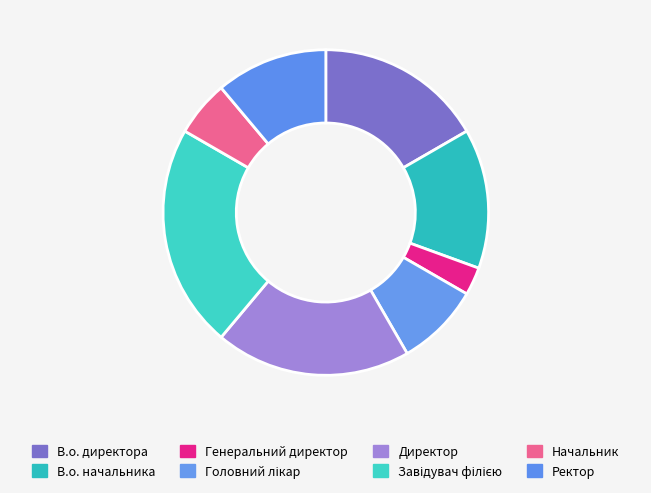

Is Ректор the majority of the pie?

No